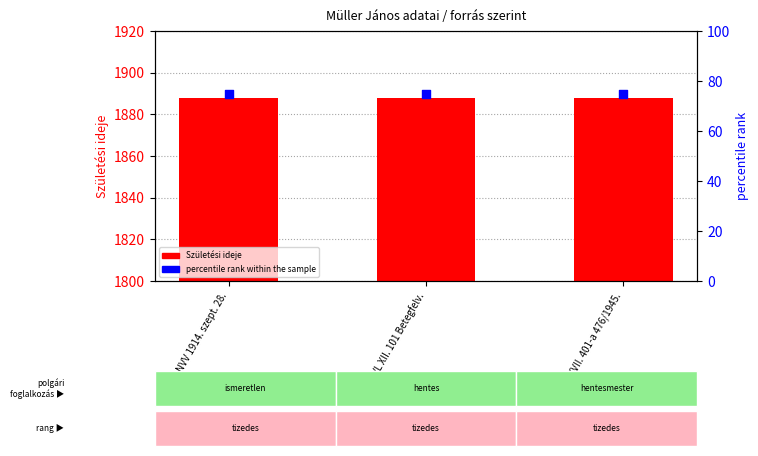

What are all the series names shown in the legend?

Születési ideje, percentile rank within the sample